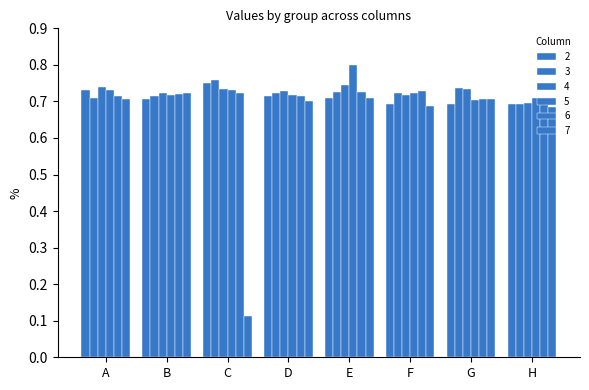

How many bars are there in total?

48